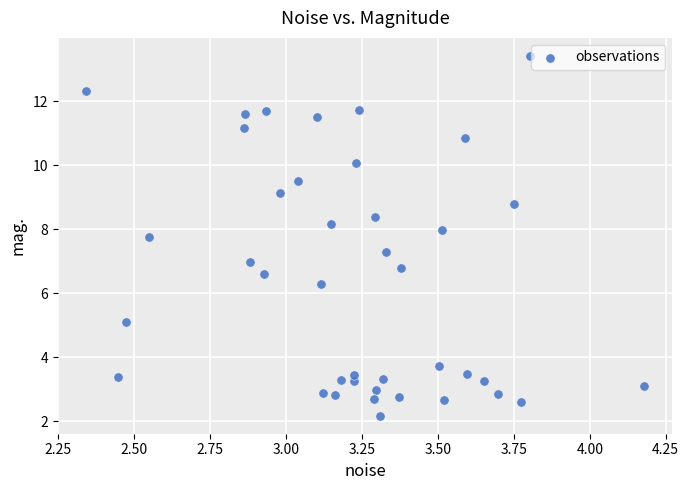

What is the range of Y values (max minus min)?

11.2